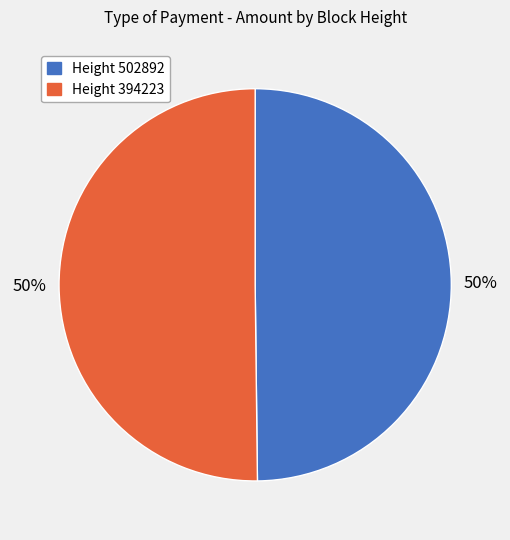

To the nearest percent, what is the average slice percentage?

50%